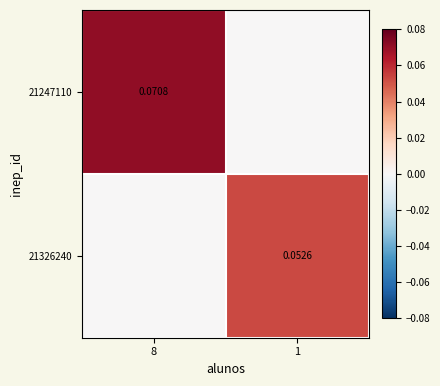

At how many categories does at least one series exceed 0?

2